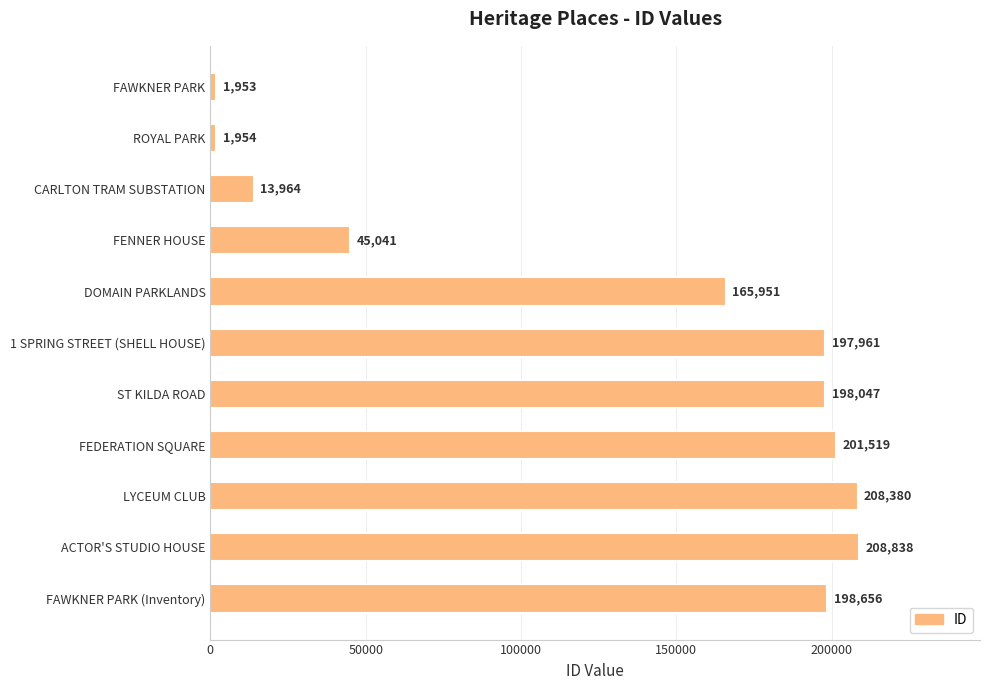

Reading bottom to top, transcribe all the data shown in this chart.

FAWKNER PARK (Inventory)=198656	ACTOR'S STUDIO HOUSE=208838	LYCEUM CLUB=208380	FEDERATION SQUARE=201519	ST KILDA ROAD=198047	1 SPRING STREET (SHELL HOUSE)=197961	DOMAIN PARKLANDS=165951	FENNER HOUSE=45041	CARLTON TRAM SUBSTATION=13964	ROYAL PARK=1954	FAWKNER PARK=1953